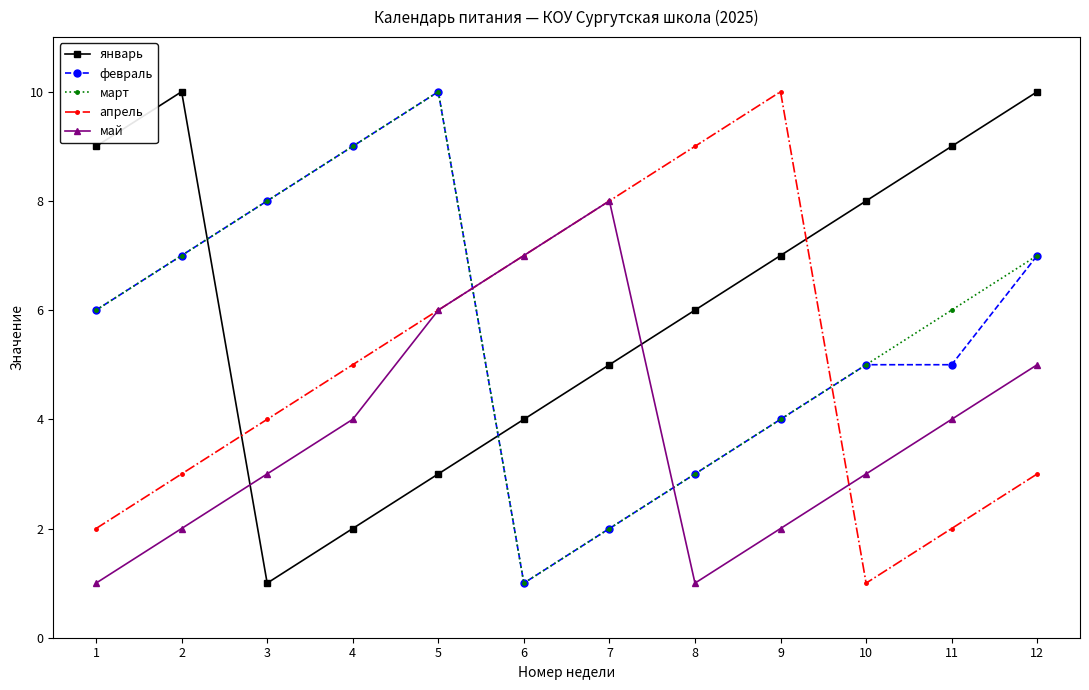

What is the spread (max minus min) of values at 7?

6